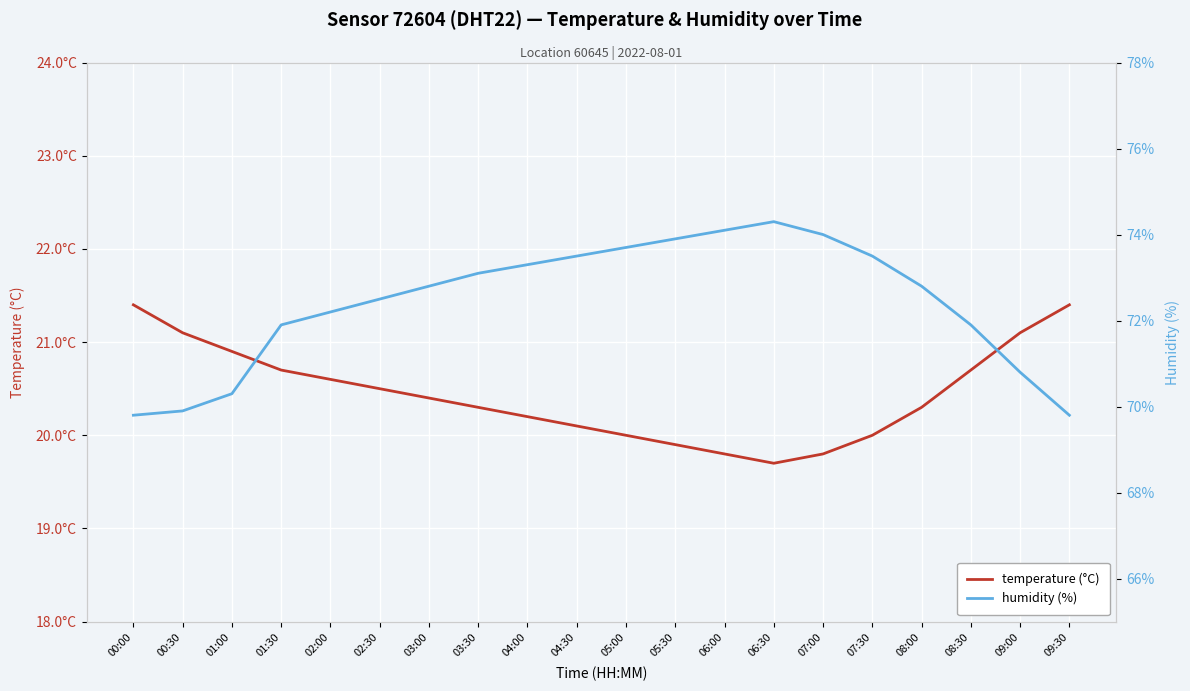

What is the sum of the temperature (°C) values at 09:00 and 04:00?

41.3